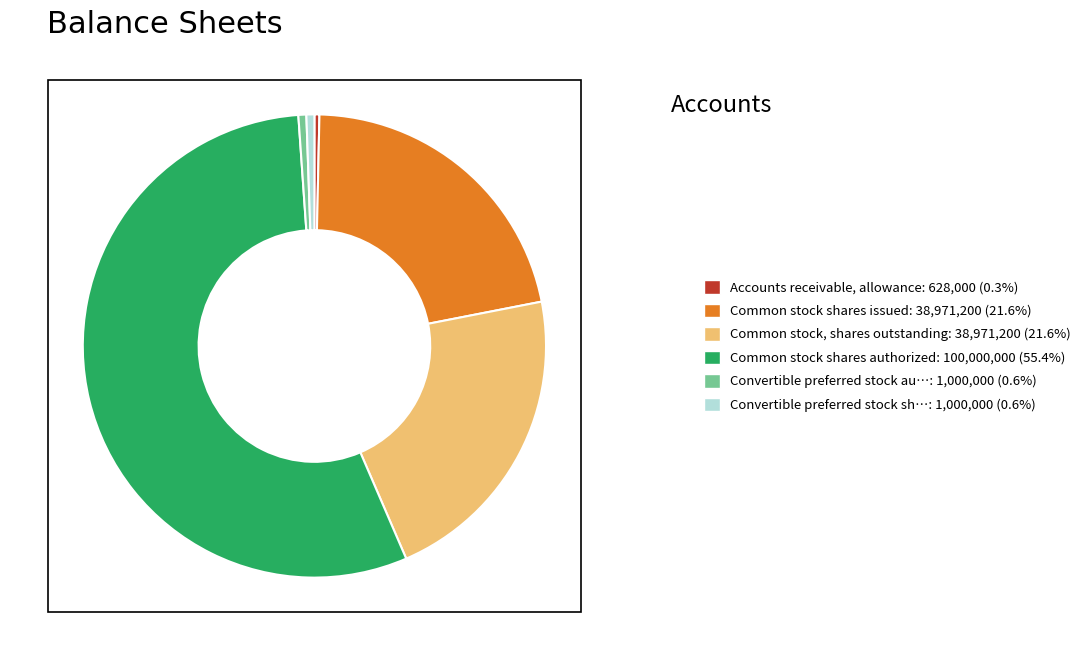

Is there a majority slice in this chart?

Yes